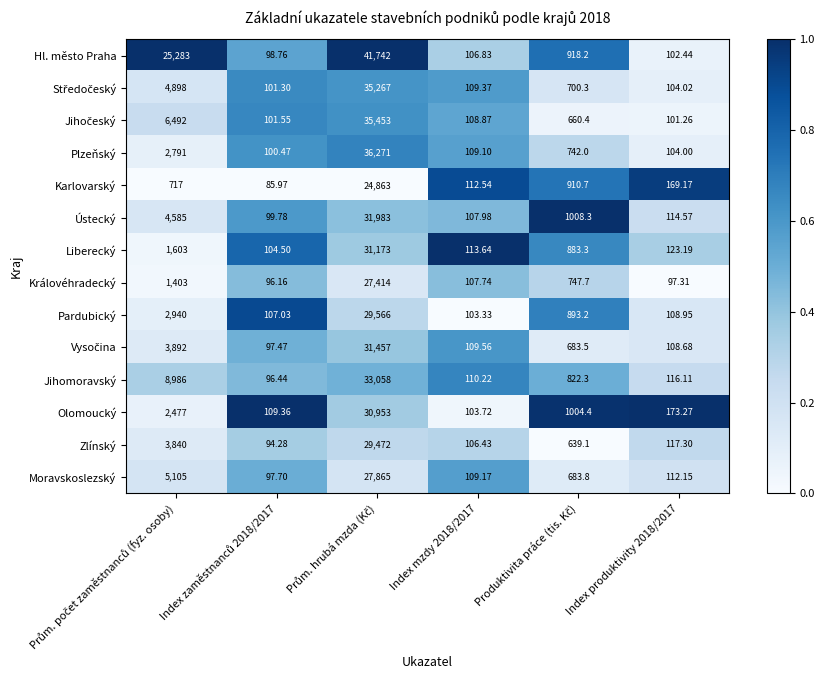

Which series has the largest range (max minus min)?

Hl. město Praha